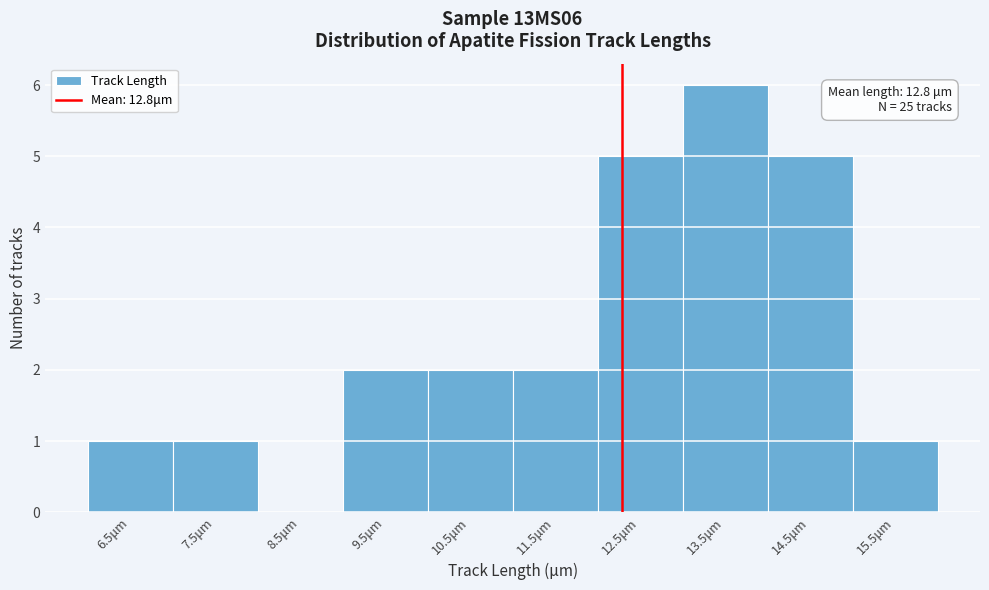

Reading left to right, transcribe all the data shown in this chart.

6.5μm=1	7.5μm=1	8.5μm=0	9.5μm=2	10.5μm=2	11.5μm=2	12.5μm=5	13.5μm=6	14.5μm=5	15.5μm=1